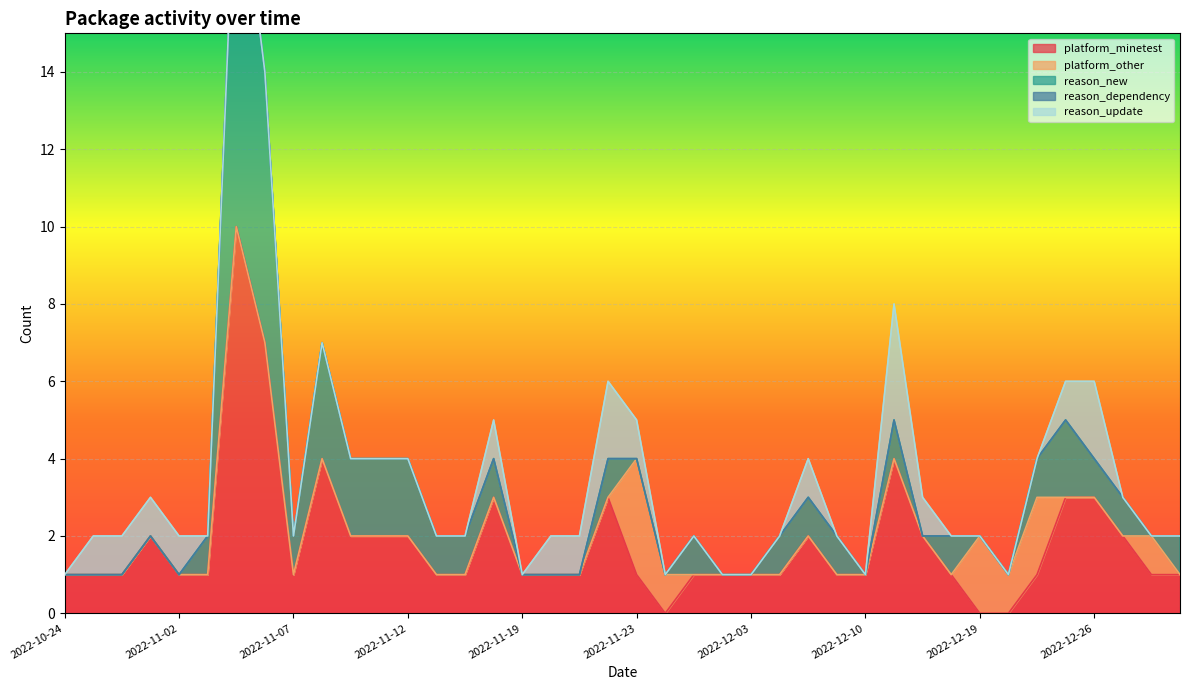

Where is platform_minetest nearest to the value 5?

2022-11-08